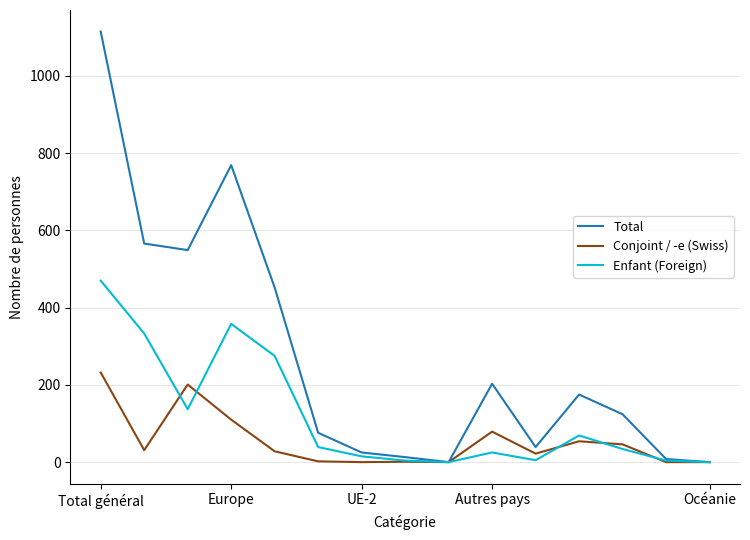

True or false: Conjoint / -e (Swiss) and Enfant (Foreign) cross at least once.

True